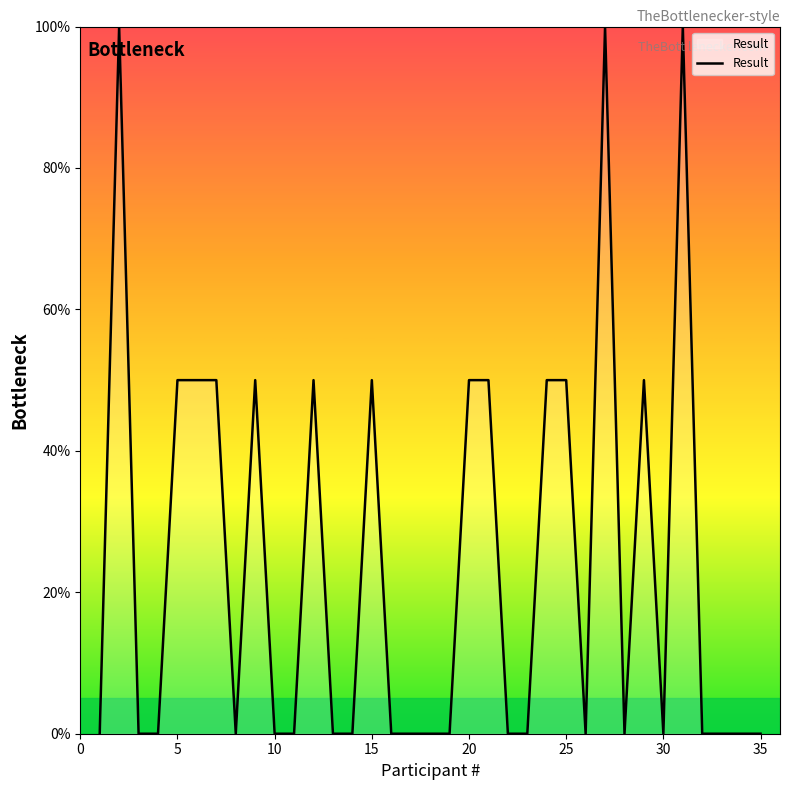

How many values are between 0 and 50?

32